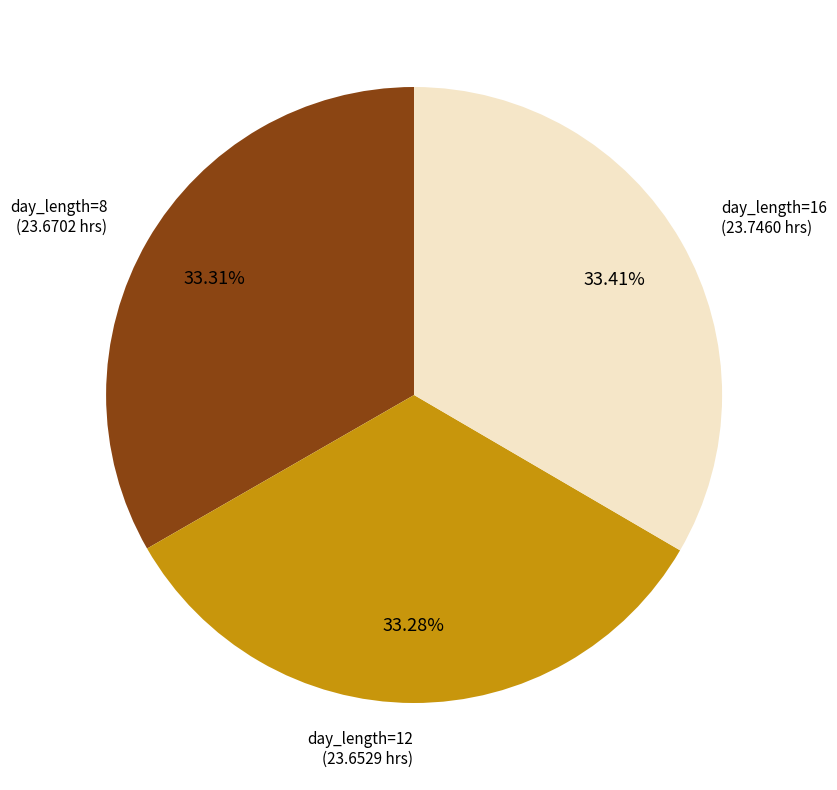

Is there any slice that represents more than half of the pie?

No